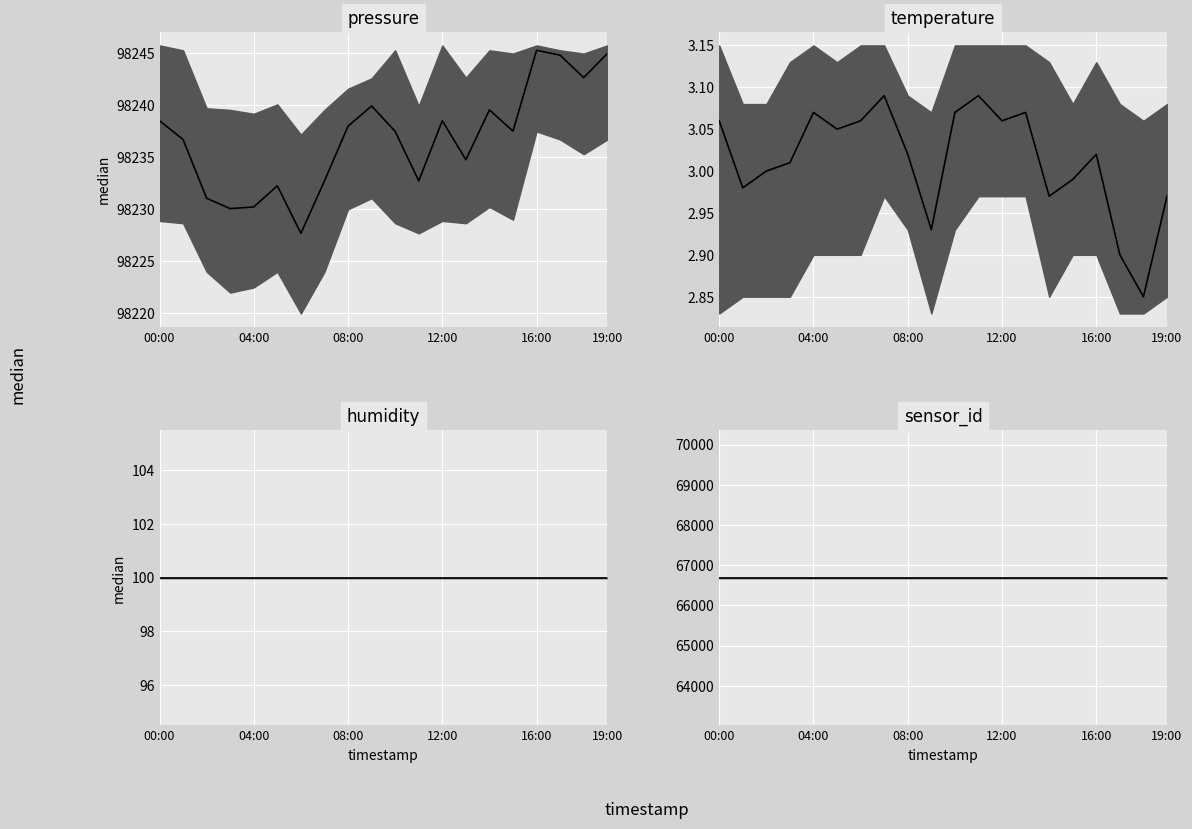

True or false: temperature median and sensor_id median cross at least once.

False